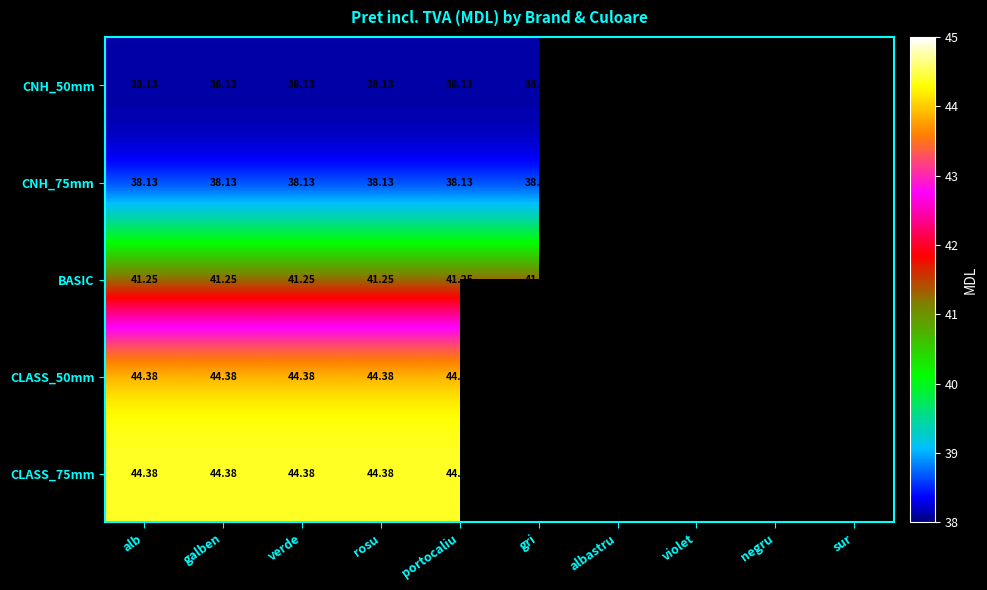

The CNH_75mm series shows 38.1 at alb. True or false?

True